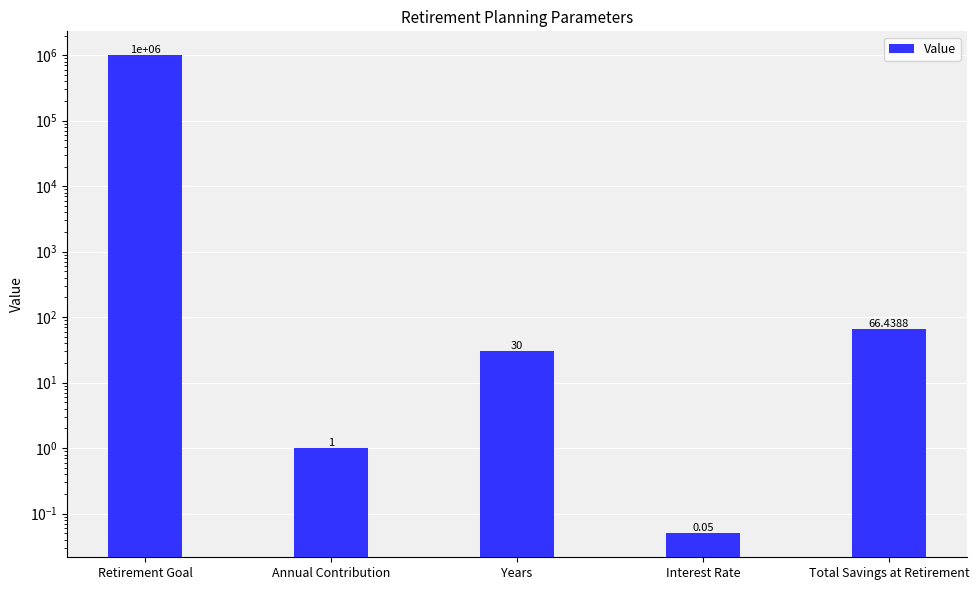

At which category does the chart reach its minimum across all series?

Interest Rate